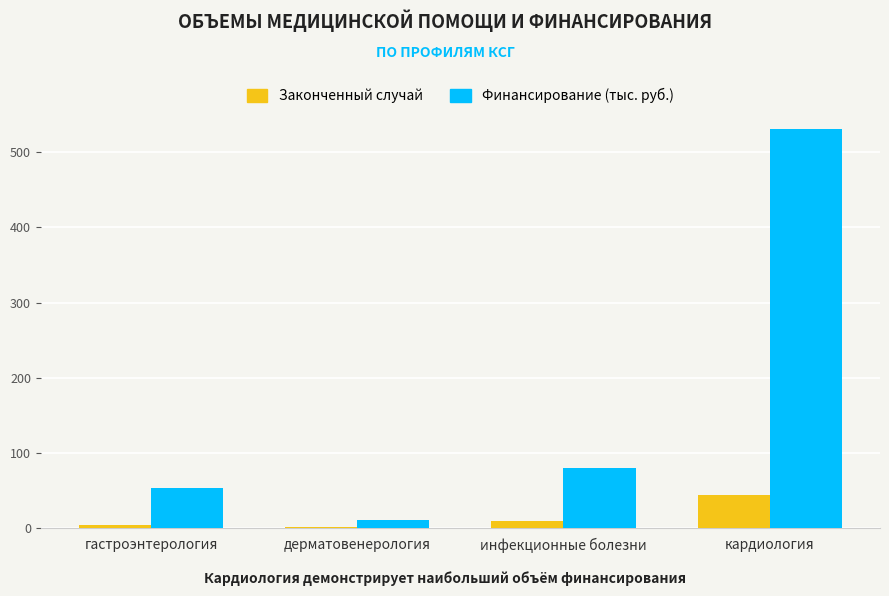

How many groups of bars are there?

4